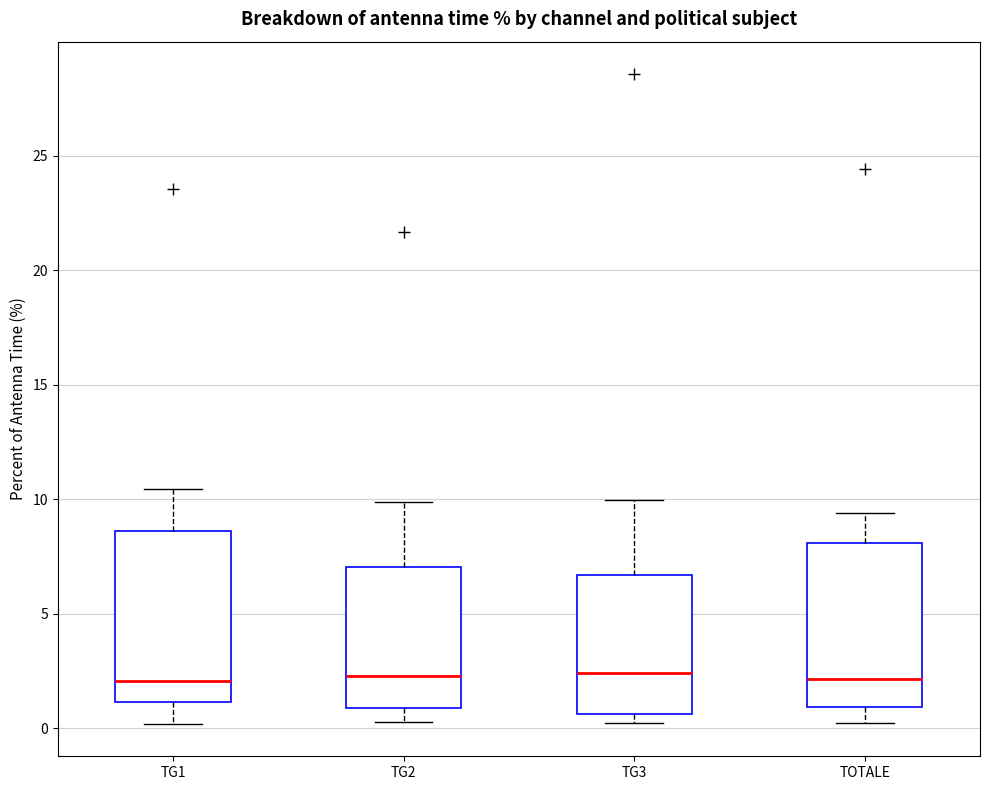

Reading left to right, transcribe this box plot: for each box, give where its median line is, the range the box spans, and where its two whiskers end, as read against the y-axis. The values are not printed on the chart, so give them approximately, as read against the axis.

TG1: median 2.0, box 1.0 to 8.5, whiskers 0.0 to 10.5
TG2: median 2.5, box 1.0 to 7.0, whiskers 0.5 to 10.0
TG3: median 2.5, box 0.5 to 6.5, whiskers 0.0 to 10.0
TOTALE: median 2.0, box 1.0 to 8.0, whiskers 0.0 to 9.5